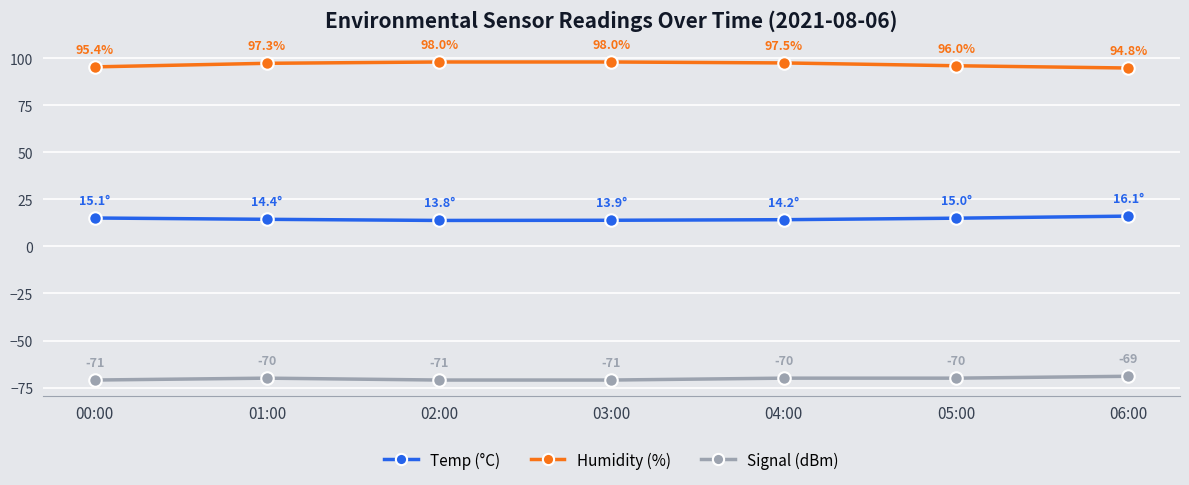

True or false: Temp (°C) has more than 0 points higher than both neighbors.

False